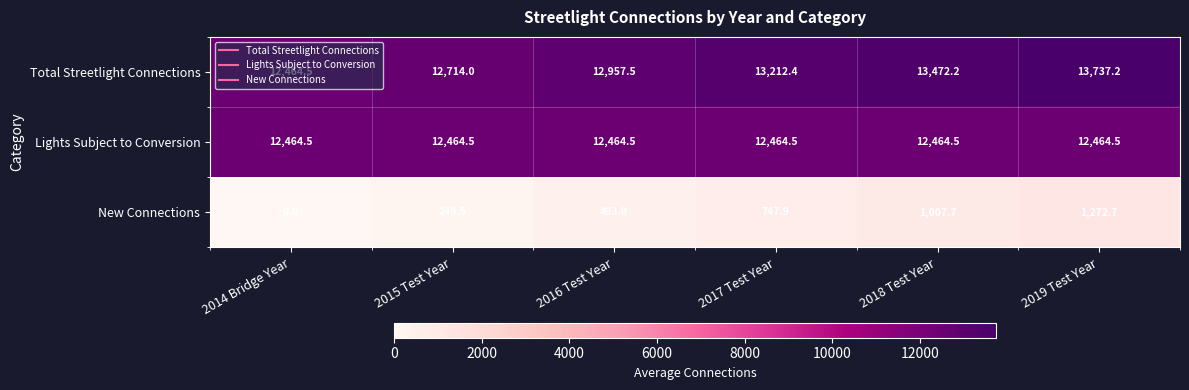

What is the total value across all series at 2015 Test Year?

25428.0